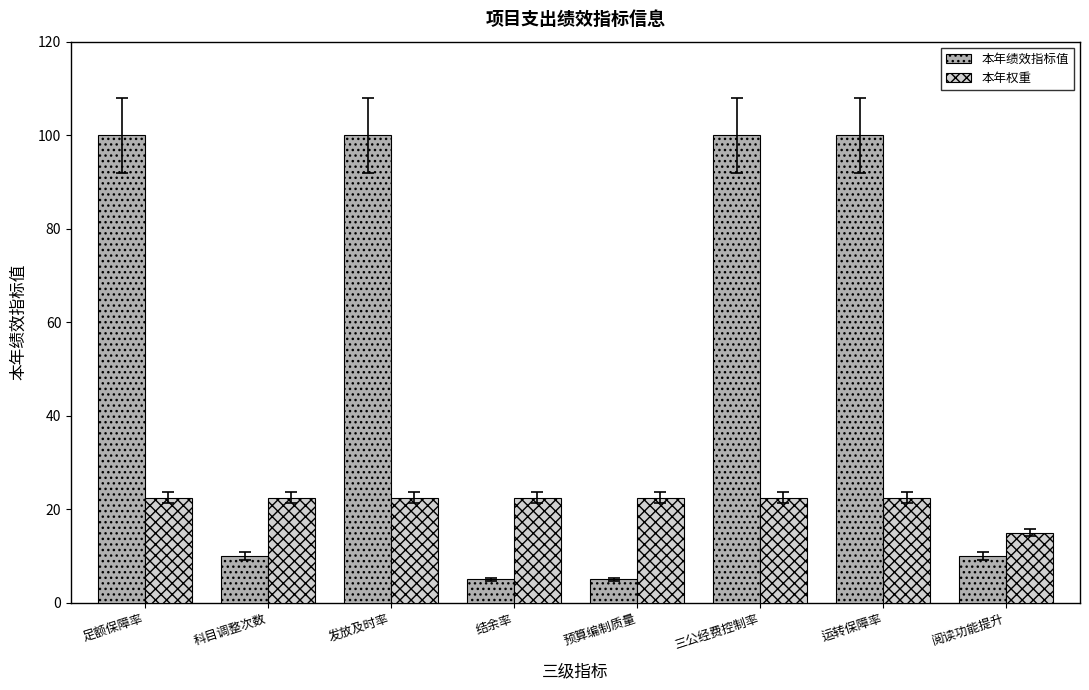

What is the value of the 本年绩效指标值 bar at the 7th from the left?

100.0